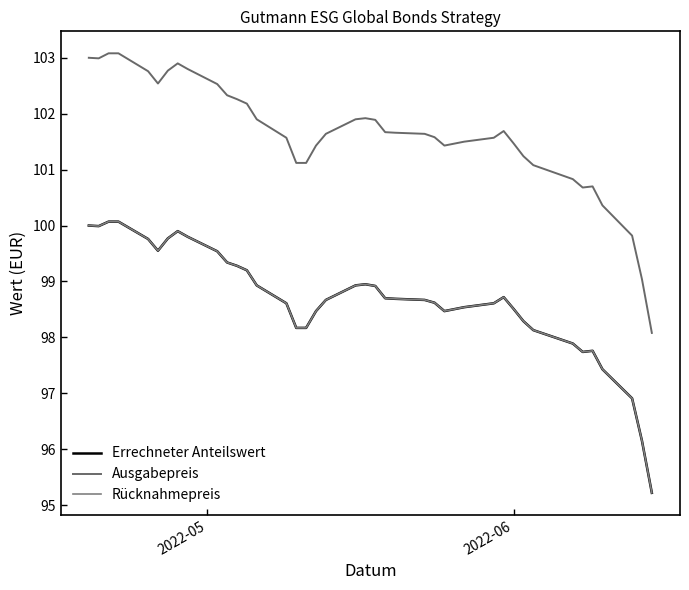

Does the chart display data point markers on the line(s)?

No